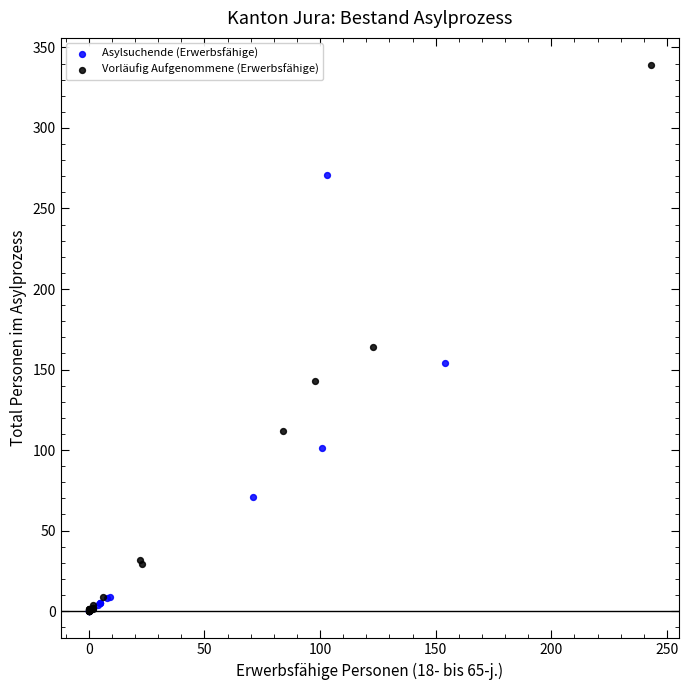

What are all the series names shown in the legend?

Asylsuchende (Erwerbsfähige), Vorläufig Aufgenommene (Erwerbsfähige)